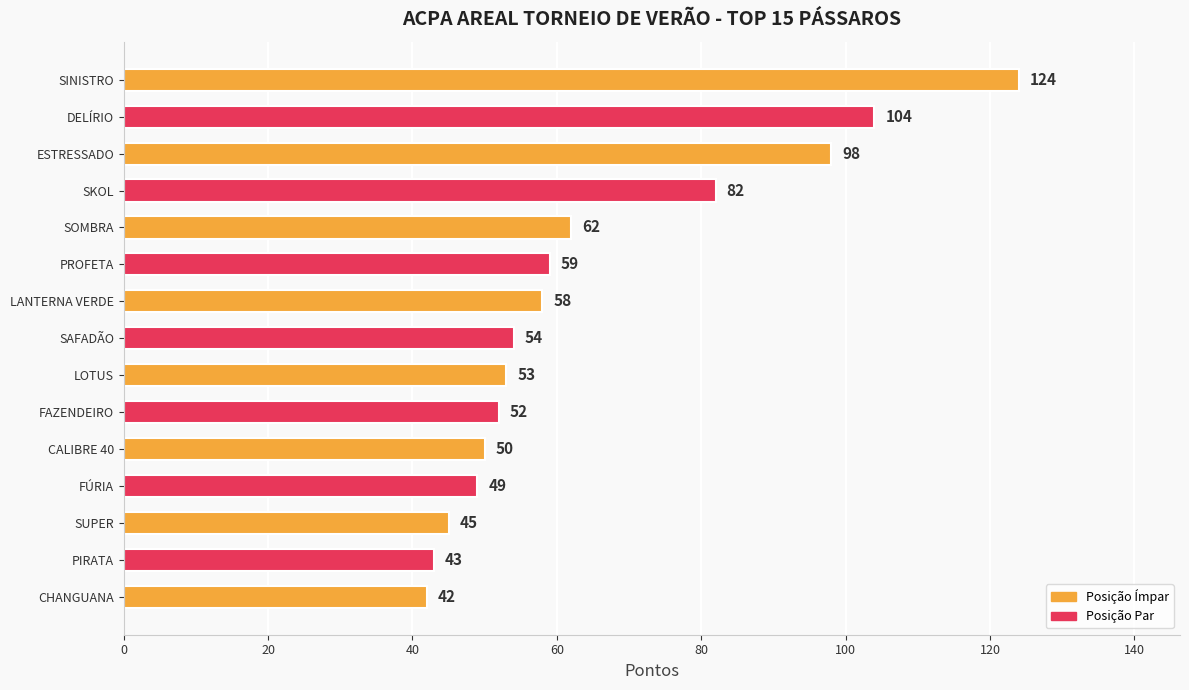

What is the label of the 1st bar from the bottom?

CHANGUANA